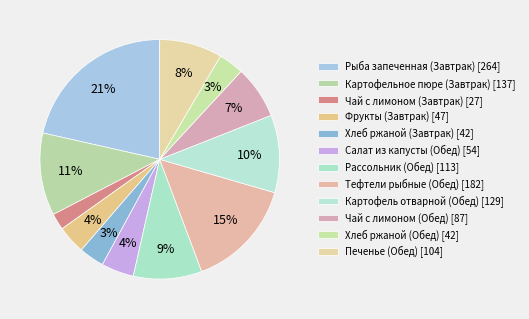

To the nearest percent, what is the combined percentage of Картофель отварной (Обед) and Хлеб ржаной (Обед)?

14%